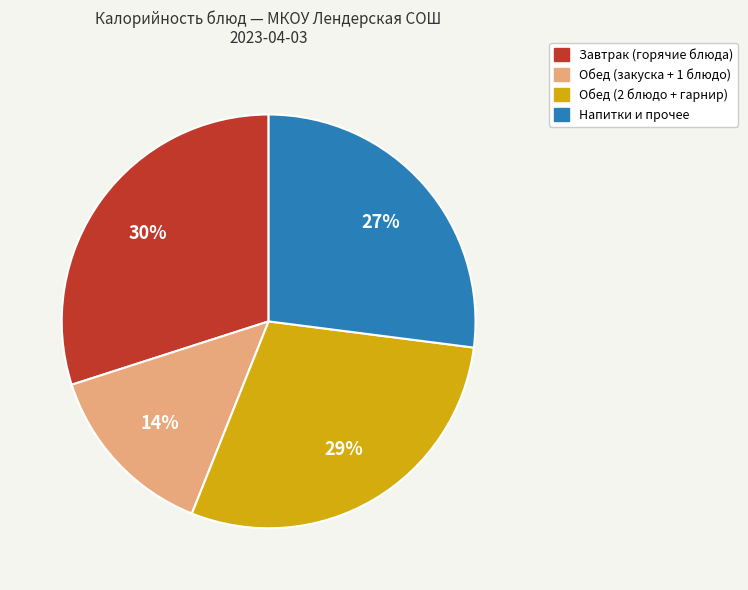

Does any single category account for the majority?

No